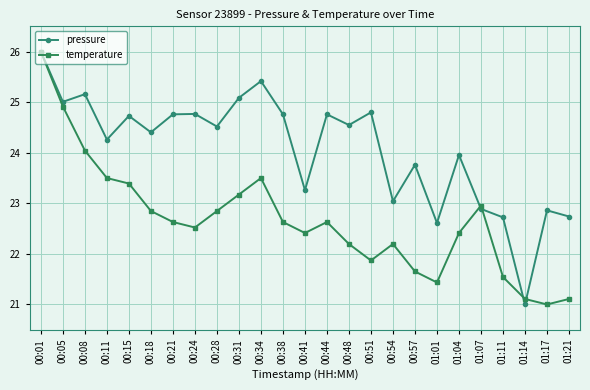

True or false: pressure has more than 1 interior local peaks.

True